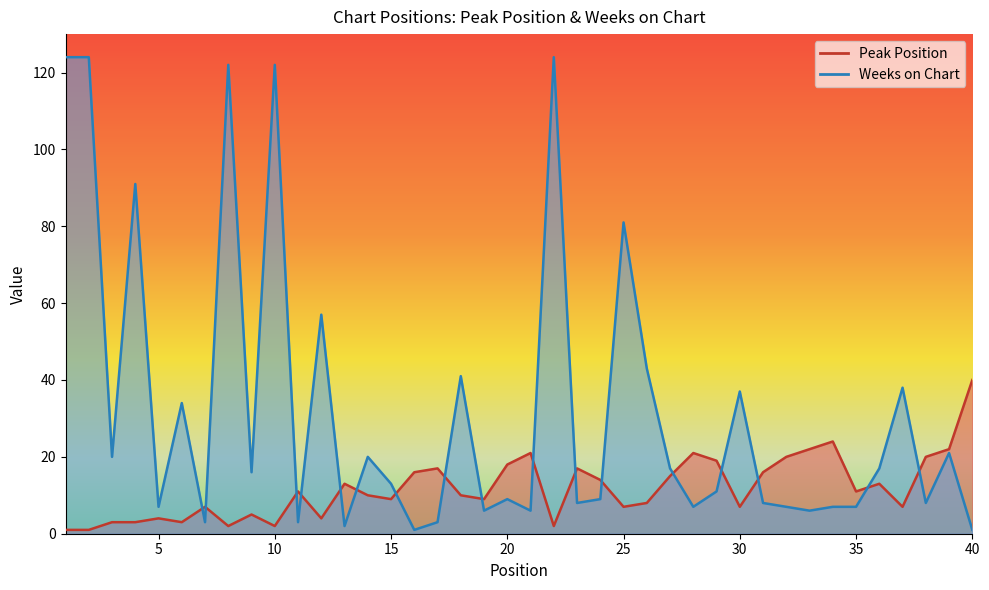

True or false: Peak Position has more than 0 interior local peaks.

True